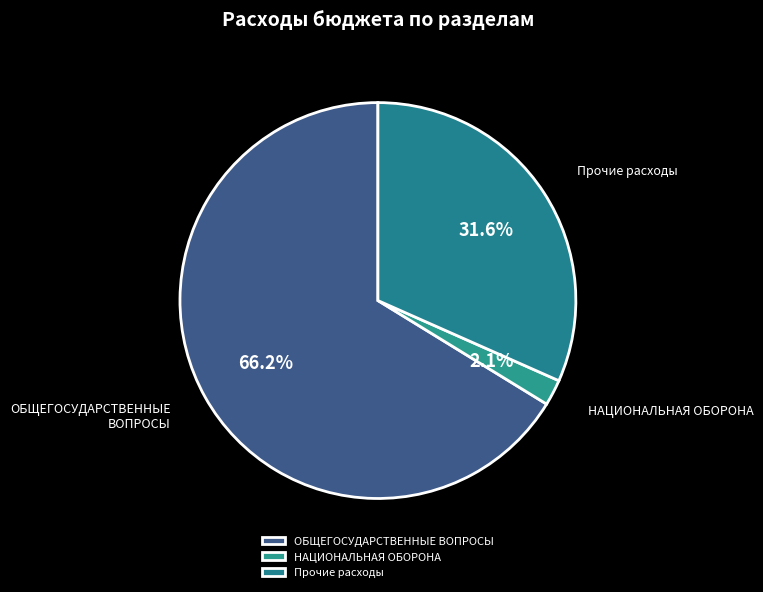

How many segments does this pie chart have?

3